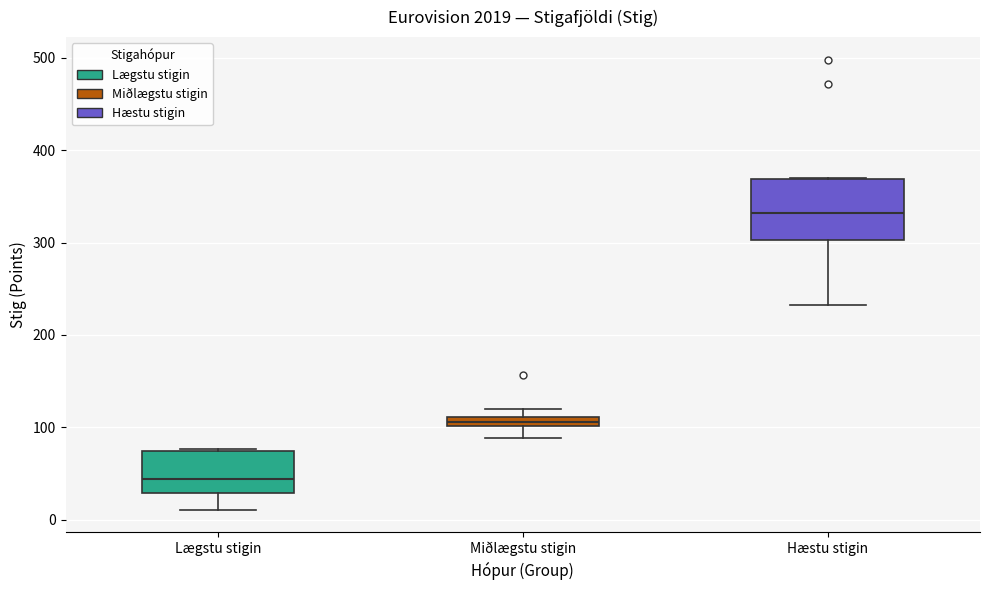

Comparing the boxes themselves (not the whiskers), which one is the tallest?

Hæstu stigin